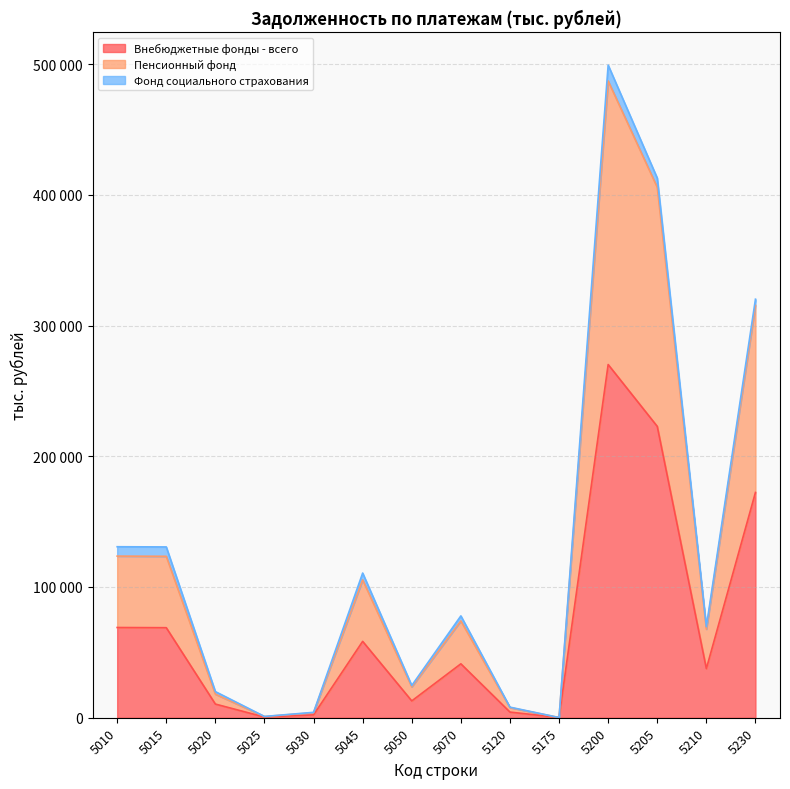

How many data points in Пенсионный фонд are above 74049?

6